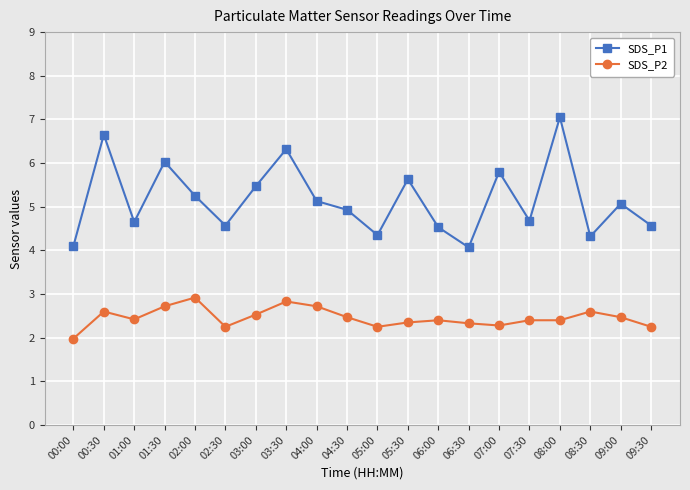

Which series has the largest total across all categories?

SDS_P1